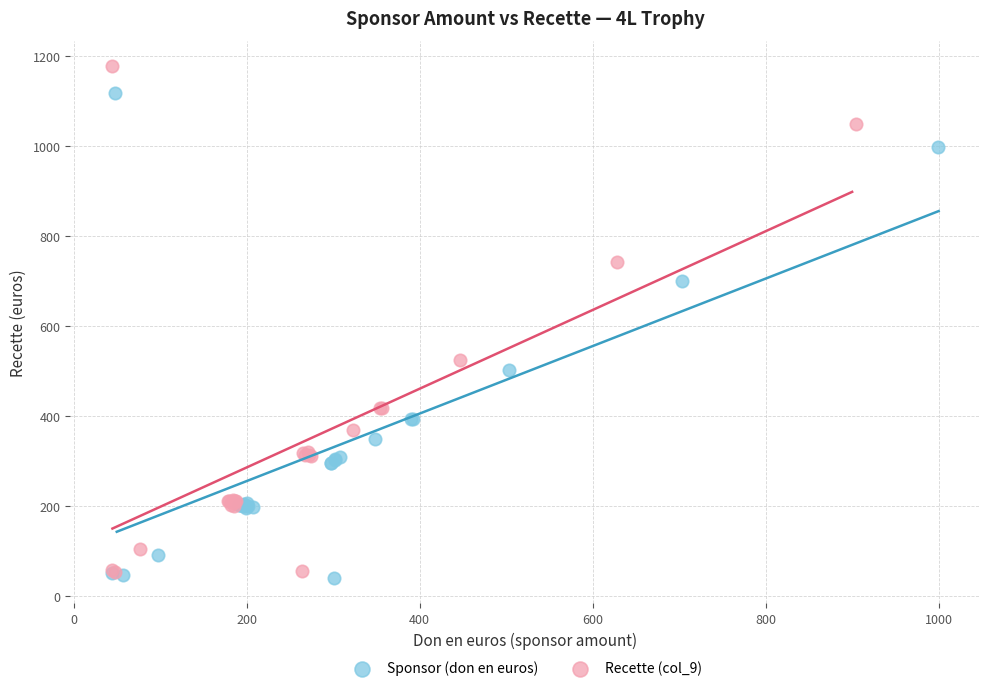

Which series reaches the minimum Y coordinate?

Sponsor (don en euros)